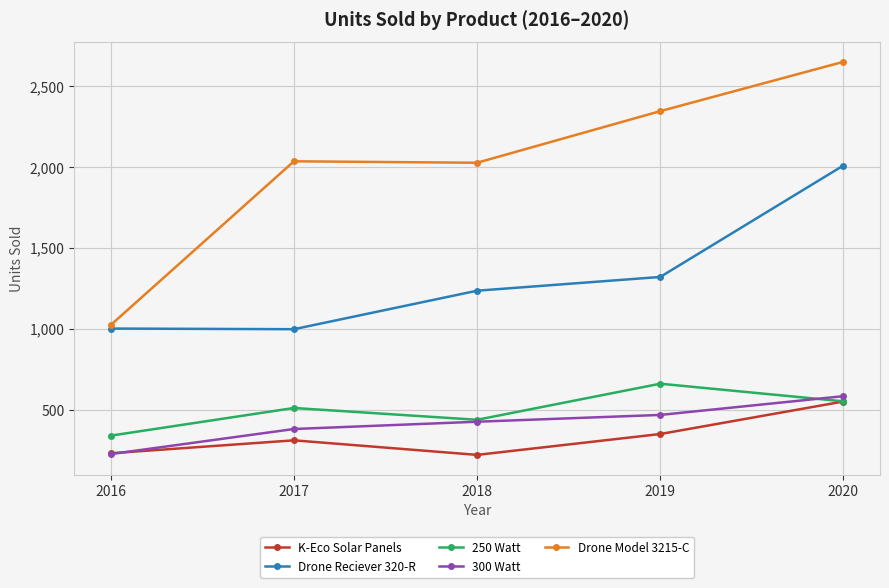

Which series has the largest range (max minus min)?

Drone Model 3215-C